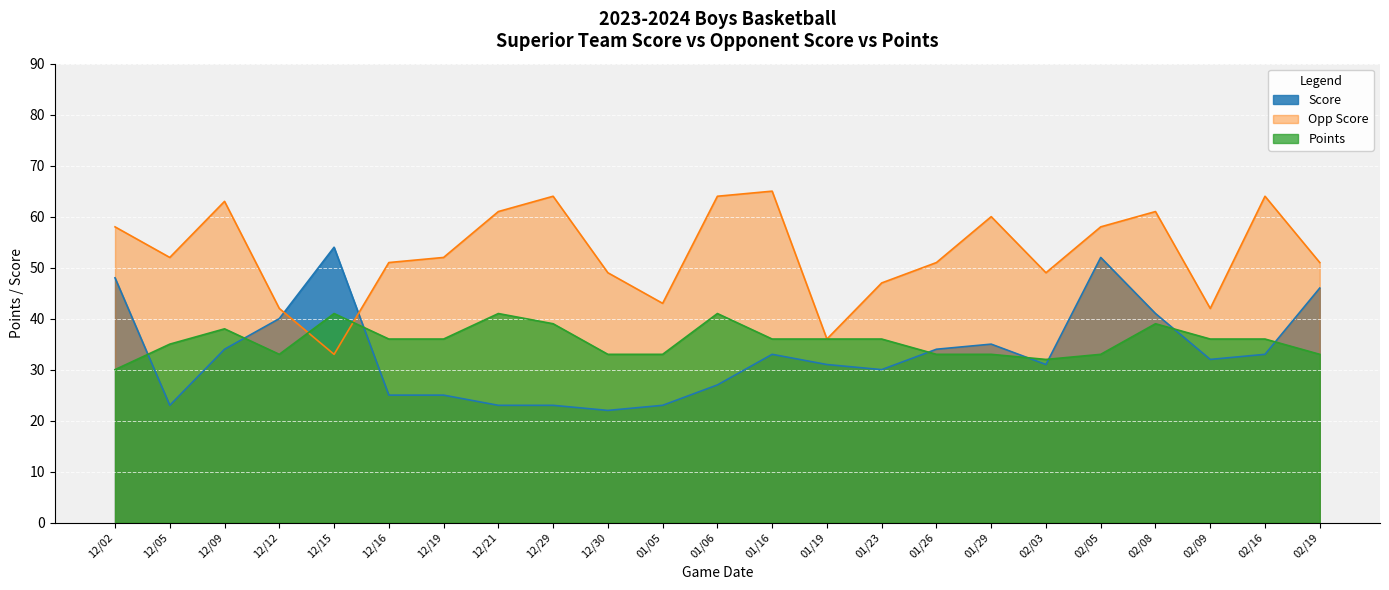

What is the sum of the Opp Score values at 02/05 and 02/16?

122